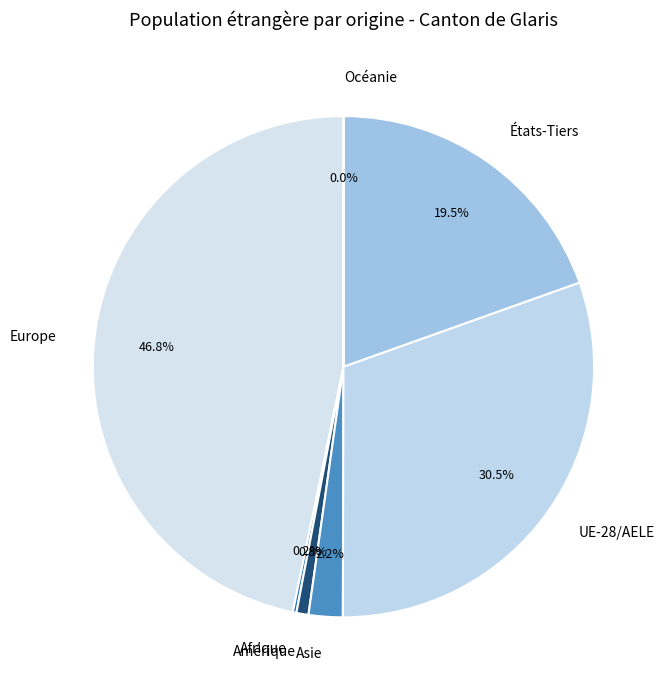

Which category has the biggest portion of the pie?

Europe